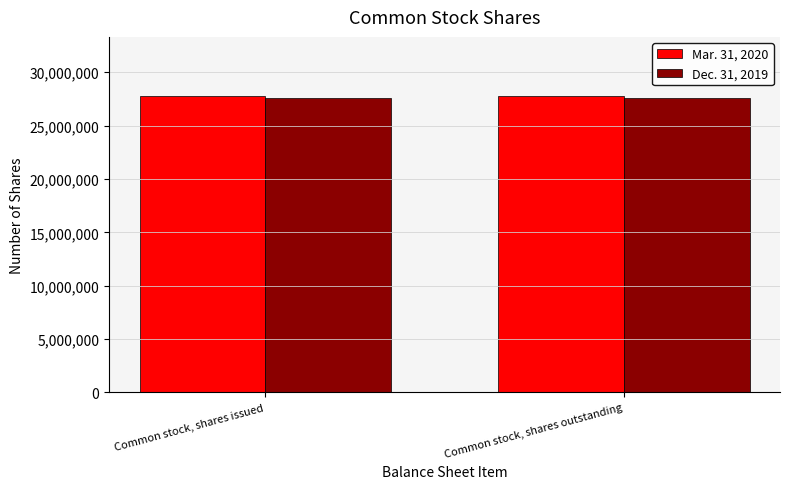

What are all the series names shown in the legend?

Mar. 31, 2020, Dec. 31, 2019